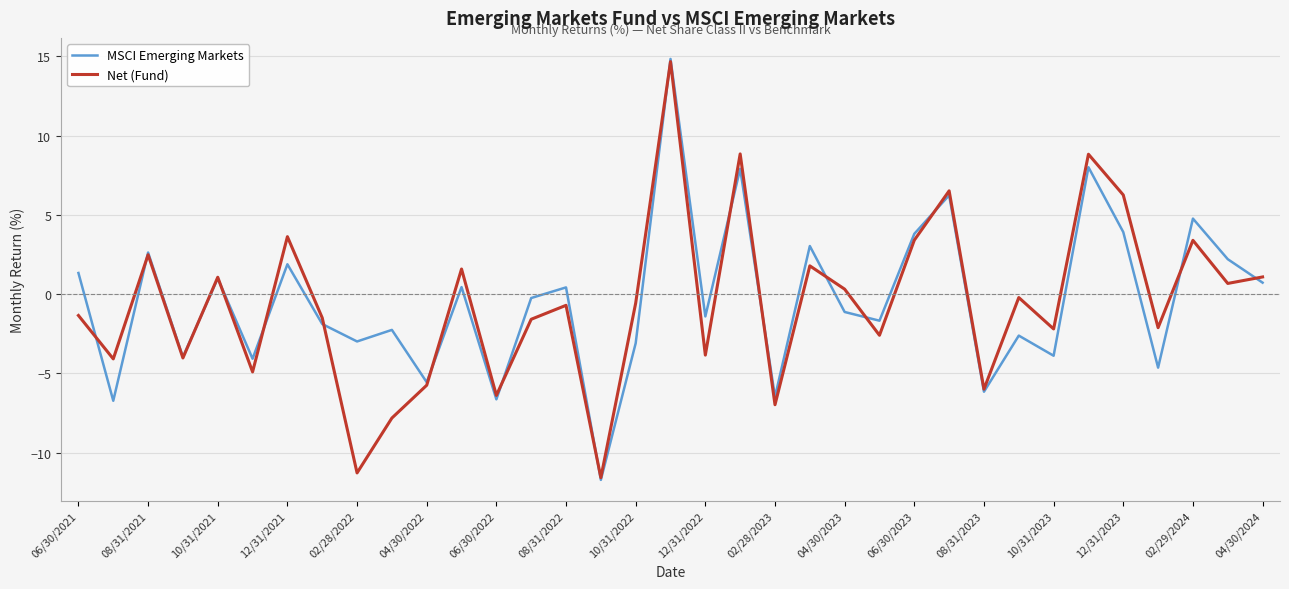

Count the number of categories in the chart.

35